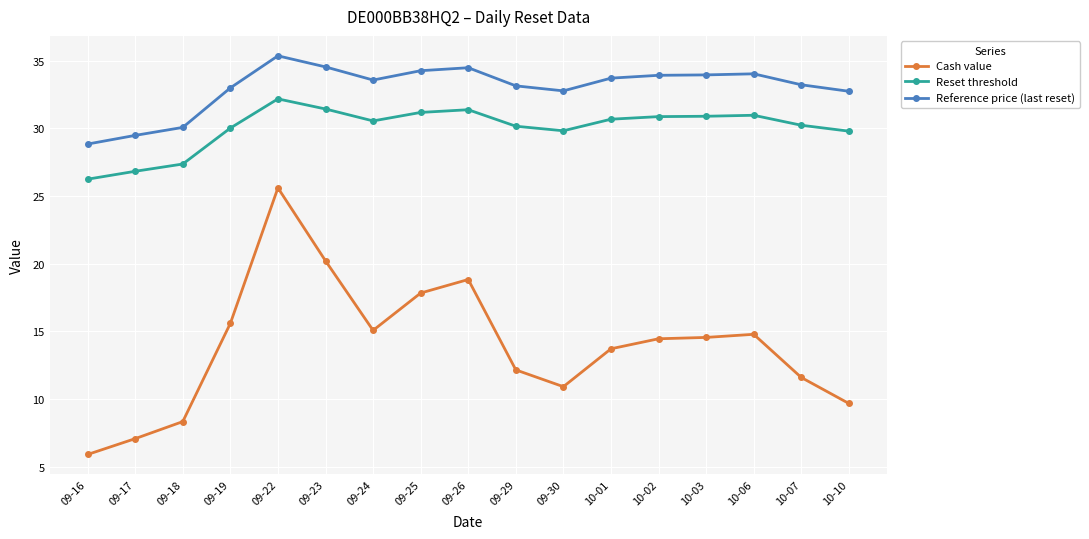

What is the difference between the second highest and minimum values in the Cash value series?

14.3